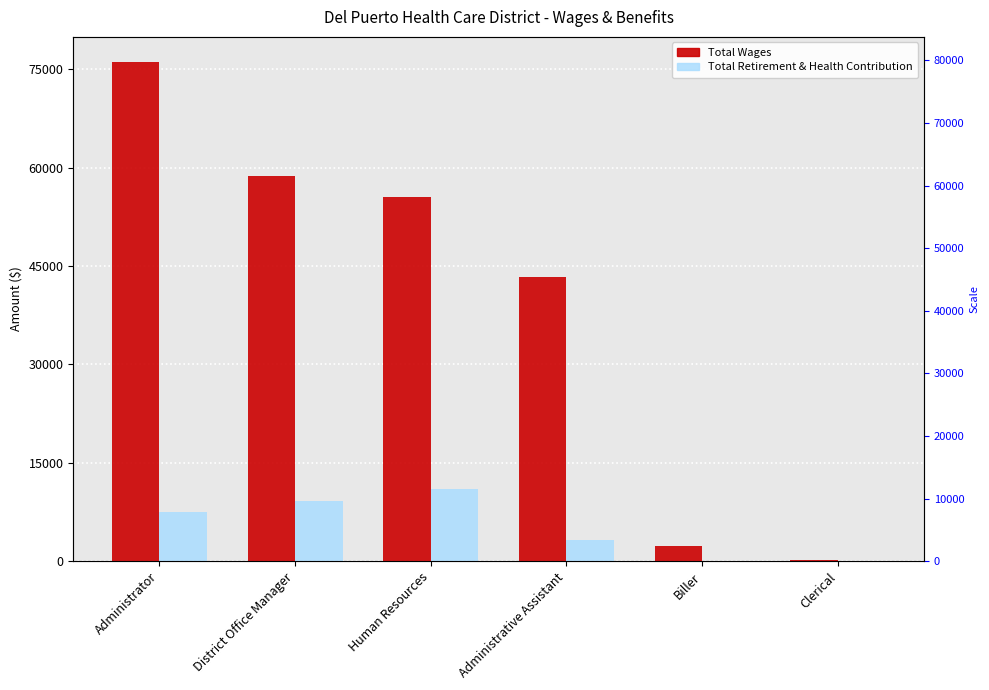

Between District Office Manager and Clerical, which is larger?

District Office Manager